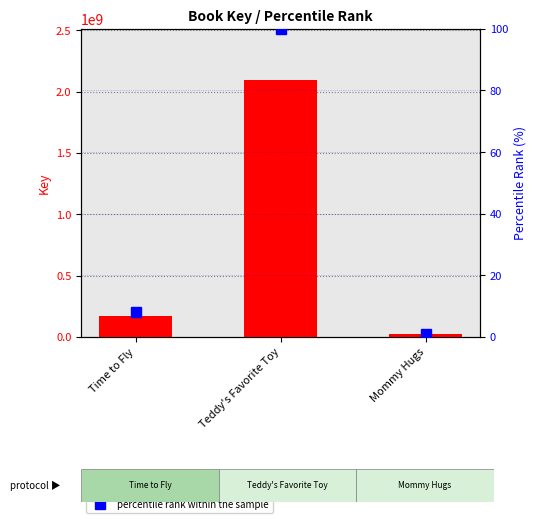

How many data points in Key value are above 169684797?

1